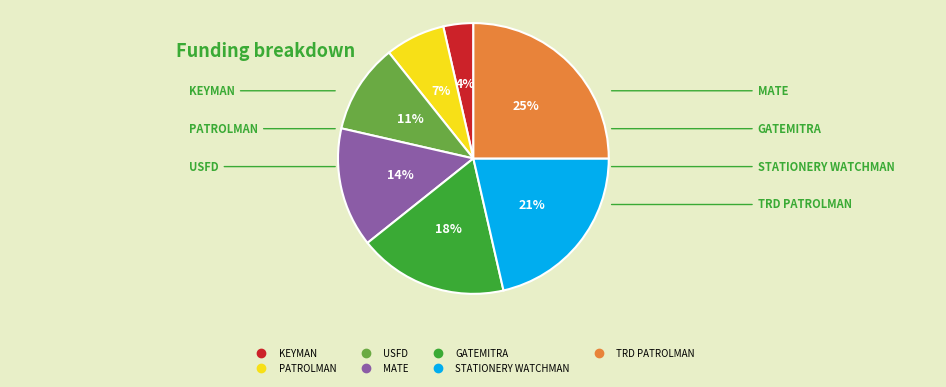

Is there a majority slice in this chart?

No